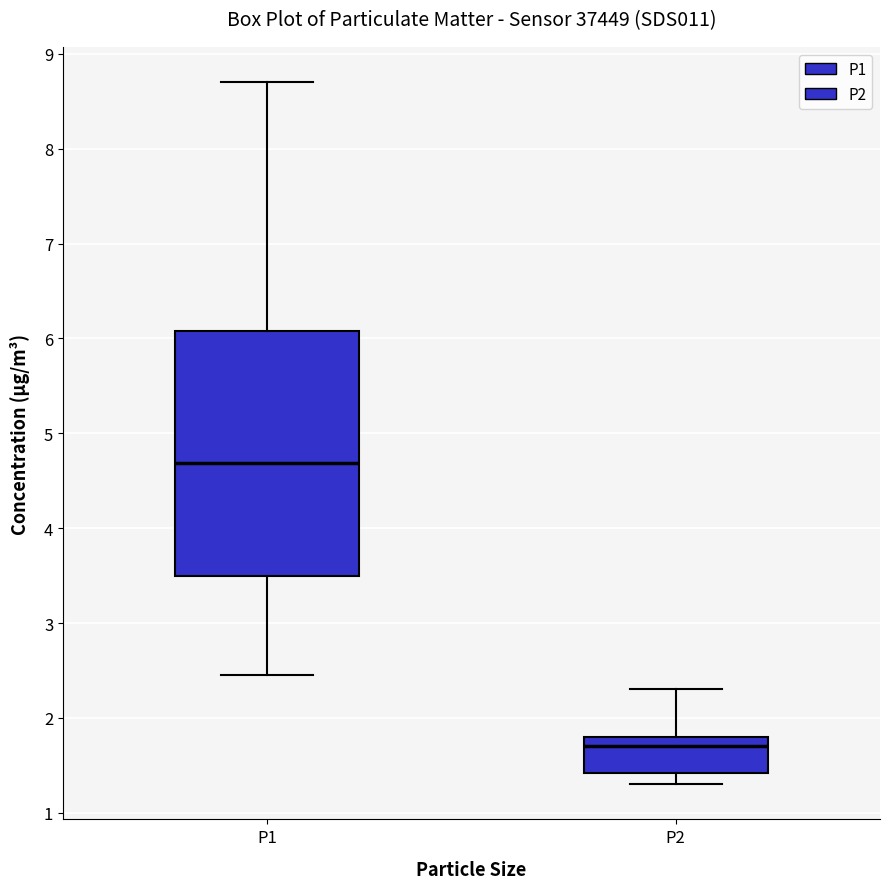

Reading left to right, read every box against the y-axis: the position of its median line, the range the box covers, and the ends of its whiskers. The values are not printed on the chart, so give them approximately, as read against the axis.

P1: median 4.7, box 3.5 to 6.1, whiskers 2.5 to 8.7
P2: median 1.7, box 1.4 to 1.8, whiskers 1.3 to 2.3